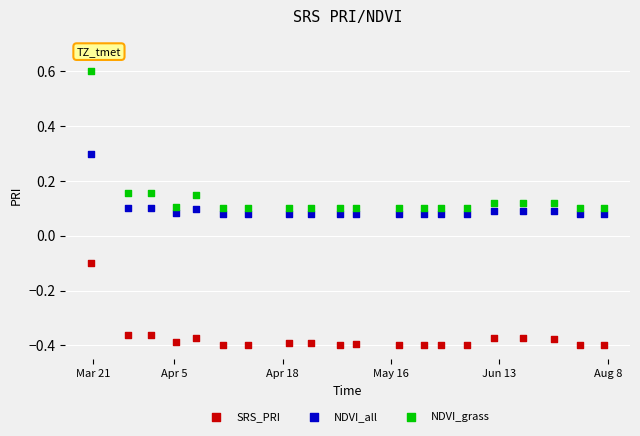

Across all data points, what is the range of Y values (max minus min)?

1.0